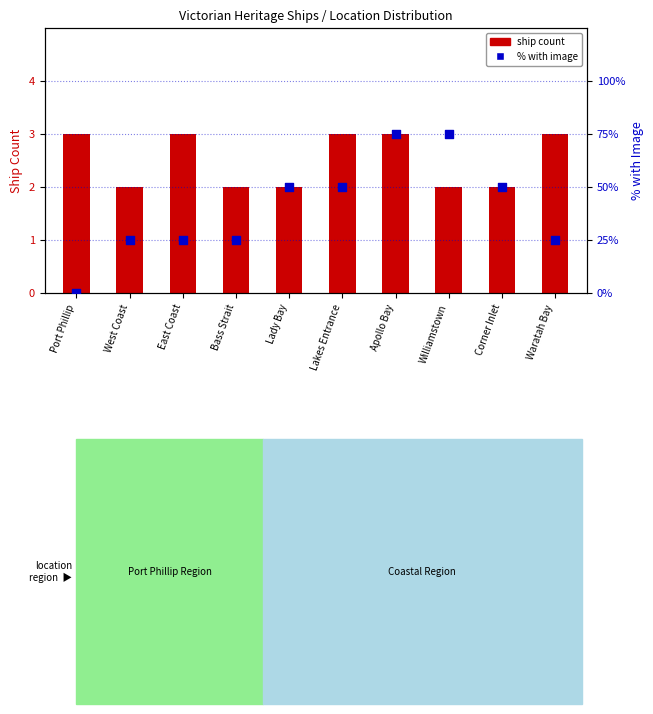

Which series has the largest total across all categories?

% with image